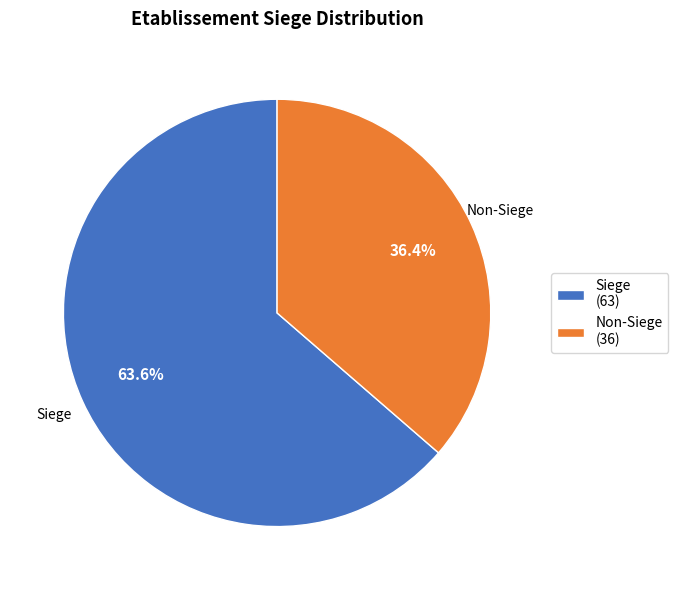

How much of the chart is everything except Non-Siege (36)?

63.6%